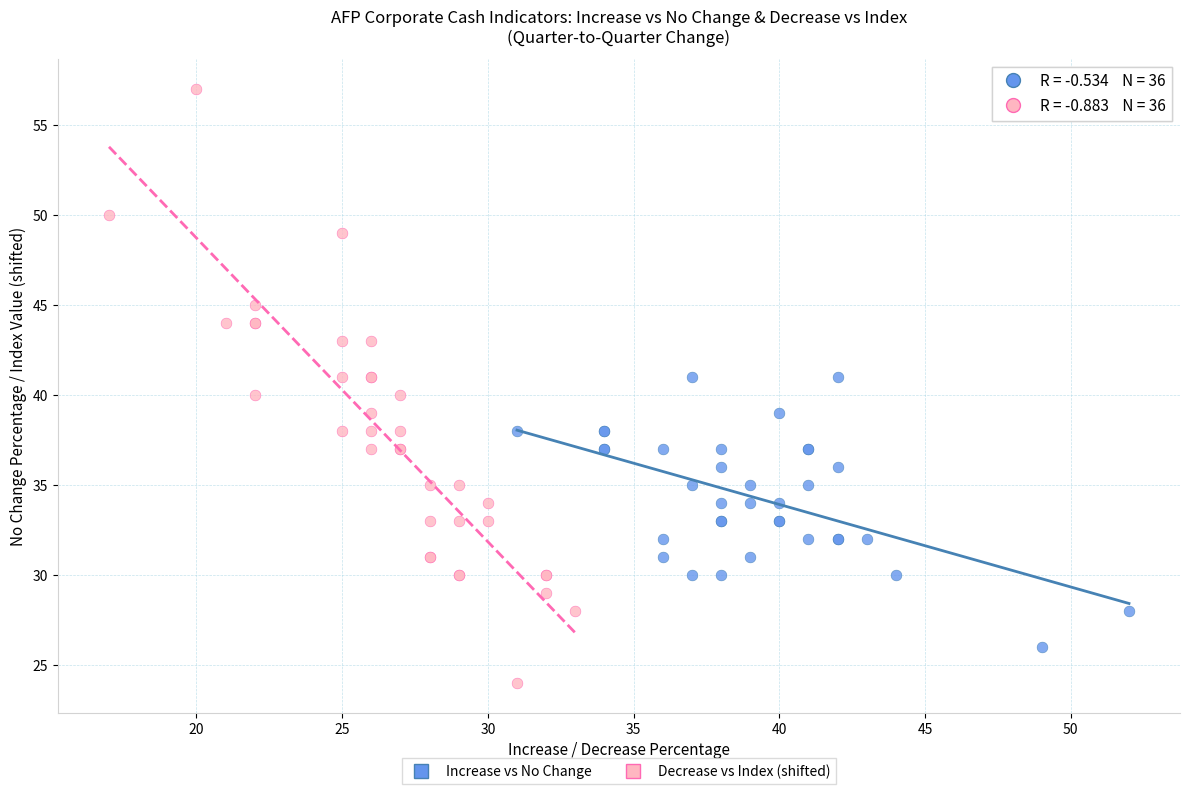

Which series contains the highest Y value?

Decrease vs Index (shifted)